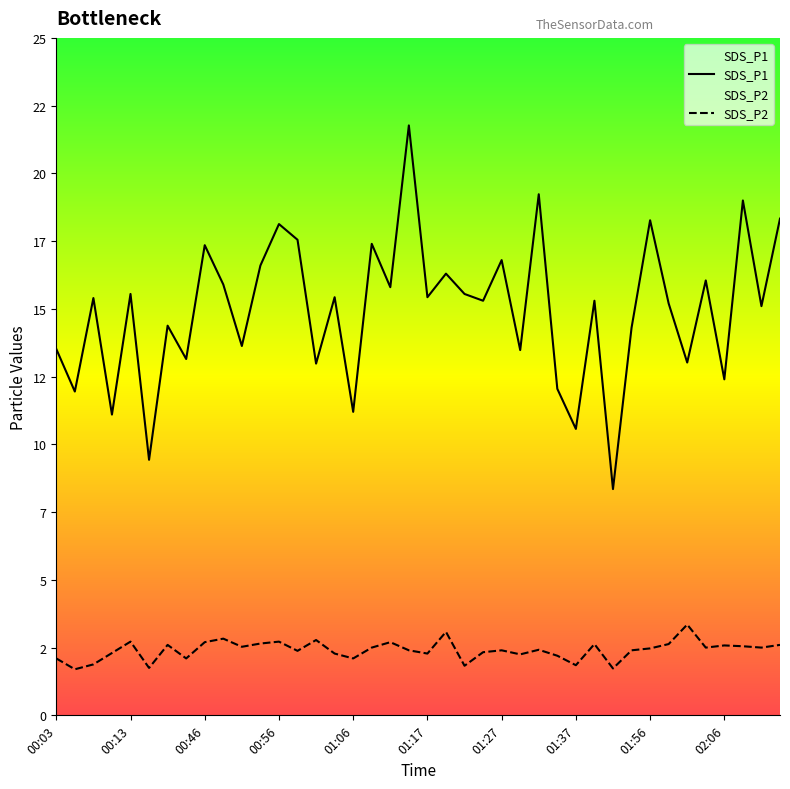

Which category has the highest value in the SDS_P2 series?

02:01